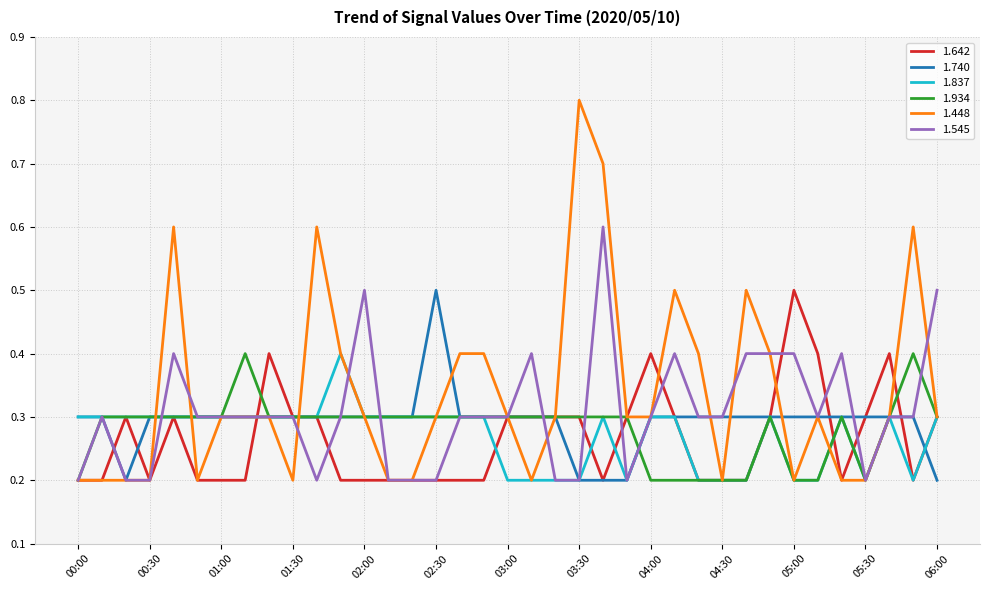

Which series has the widest spread of values?

1.448